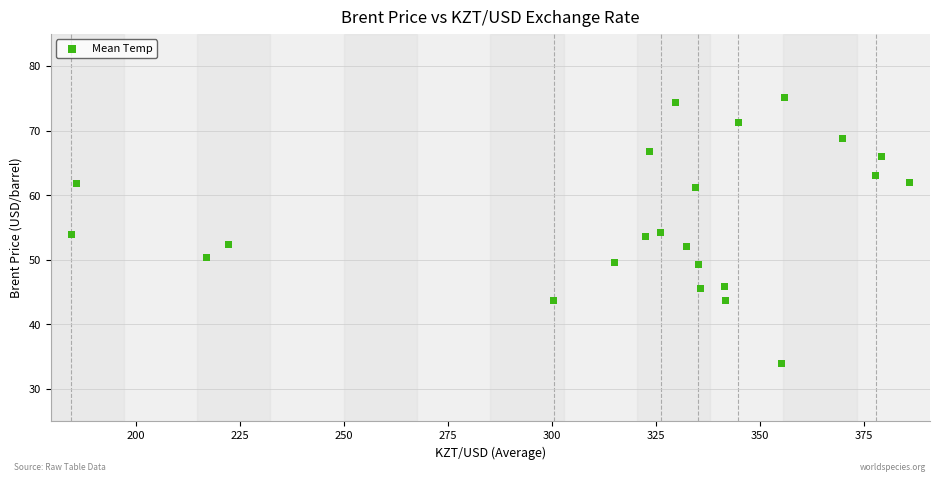

What is the range of X values (max minus min)?

201.2